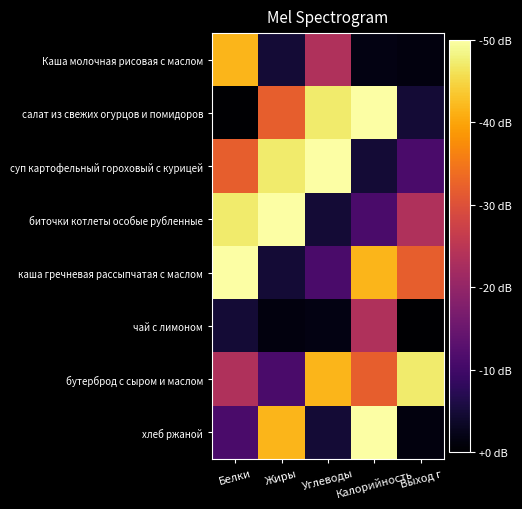

Reading left to right, what are all the values shown in this chart?

Каша молочная рисовая с маслом: Белки=217	Жиры=62	Углеводы=141	Калорийность=49	Выход г=47
салат из свежих огурцов и помидоров: Белки=42	Жиры=176	Углеводы=240	Калорийность=252	Выход г=62
суп картофельный гороховый с курицей: Белки=176	Жиры=240	Углеводы=252	Калорийность=62	Выход г=88
биточки котлеты особые рубленные: Белки=240	Жиры=252	Углеводы=62	Калорийность=88	Выход г=141
каша гречневая рассыпчатая с маслом: Белки=252	Жиры=62	Углеводы=88	Калорийность=217	Выход г=176
чай с лимоном: Белки=62	Жиры=47	Углеводы=49	Калорийность=141	Выход г=42
бутерброд с сыром и маслом: Белки=141	Жиры=88	Углеводы=217	Калорийность=176	Выход г=240
хлеб ржаной: Белки=88	Жиры=217	Углеводы=62	Калорийность=252	Выход г=47